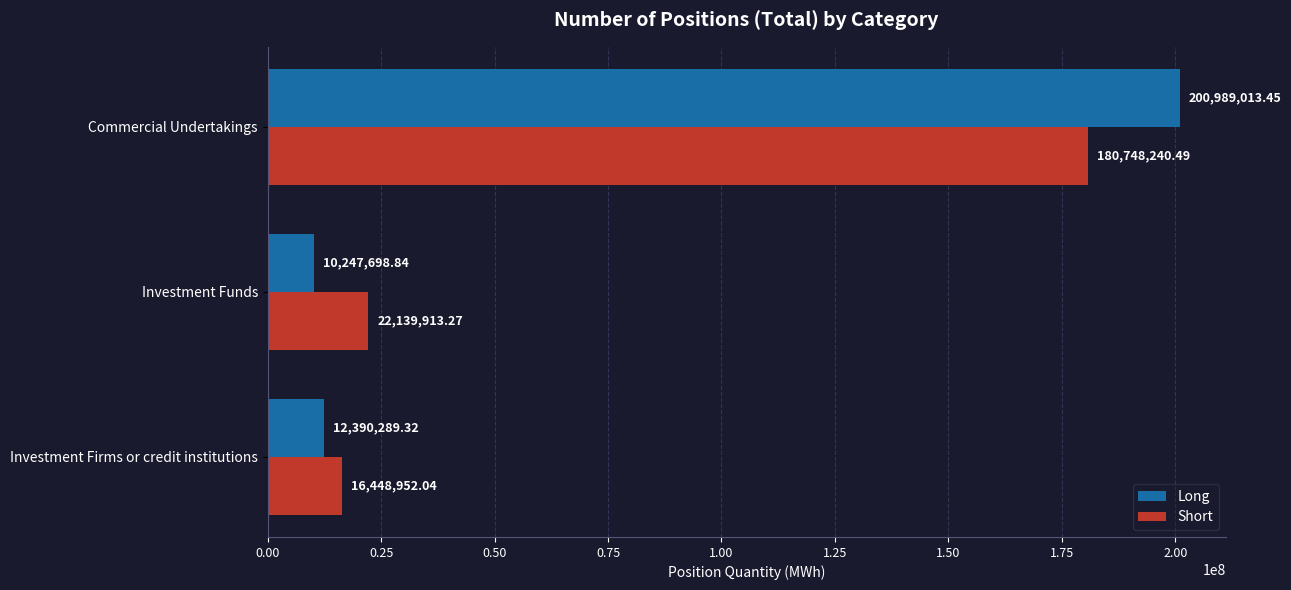

Between Investment Funds and Commercial Undertakings, which series saw the biggest shift?

Long